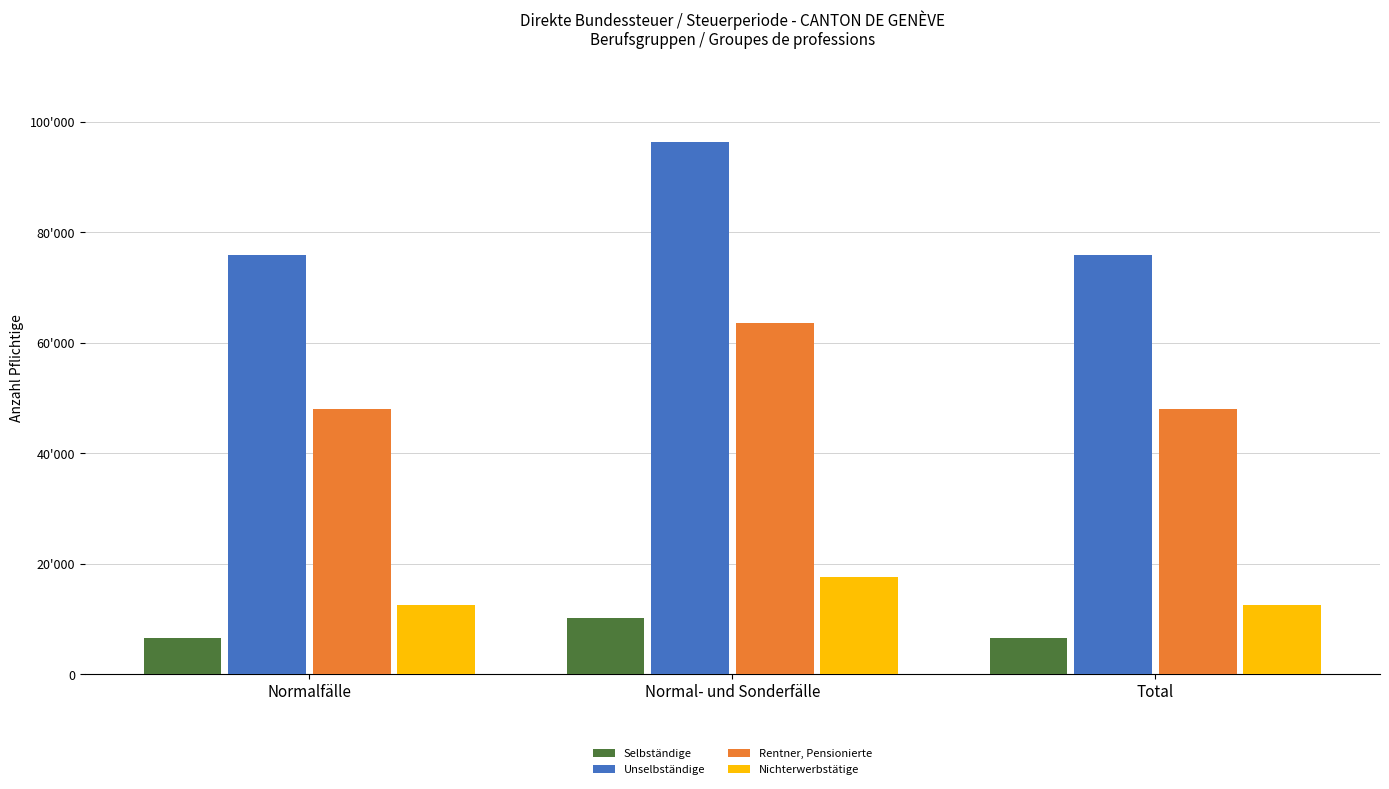

What is the value of the Selbständige bar at the 2nd from the left?

10200